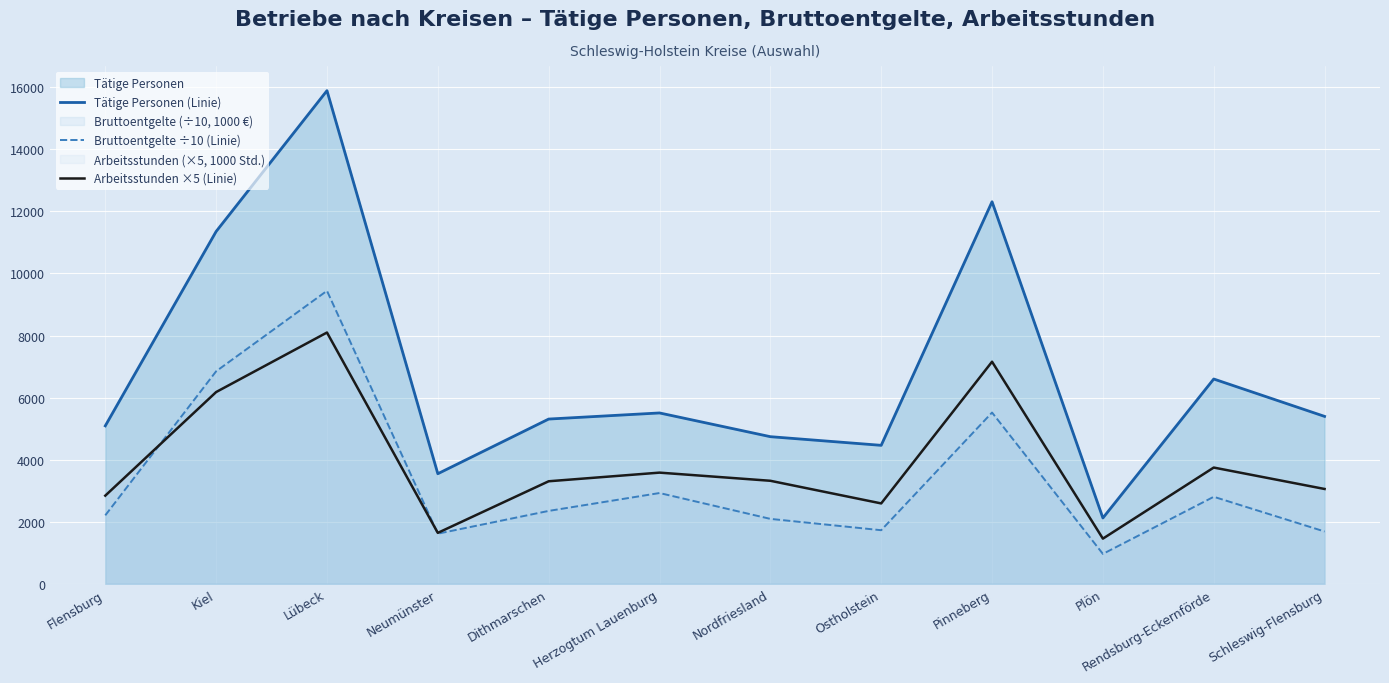

What is the approximate value of Bruttoentgelte ÷10 (Linie) at Herzogtum Lauenburg?

2922.5